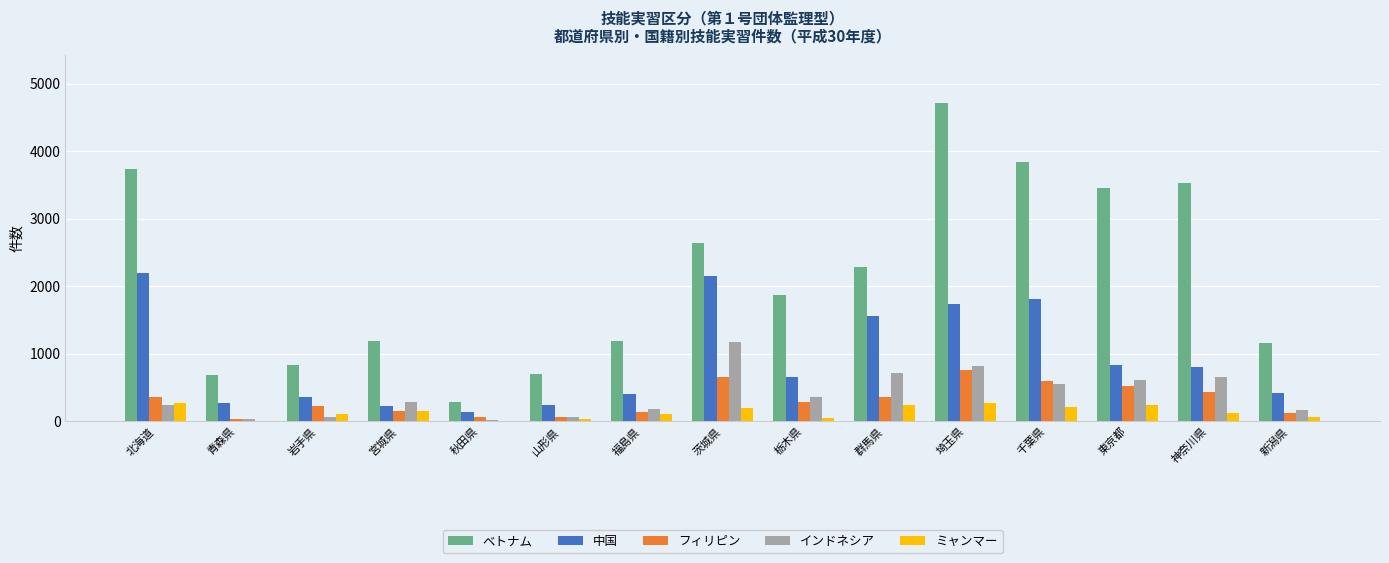

The value of ベトナム at 神奈川県 is 1429. True or false?

False